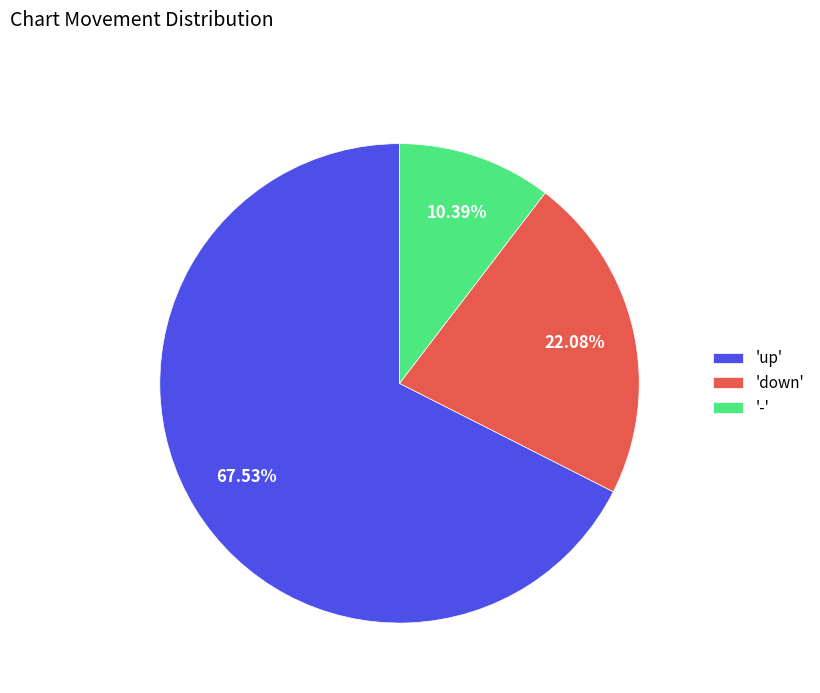

Do '-' and 'up' together represent more than half of the pie?

Yes